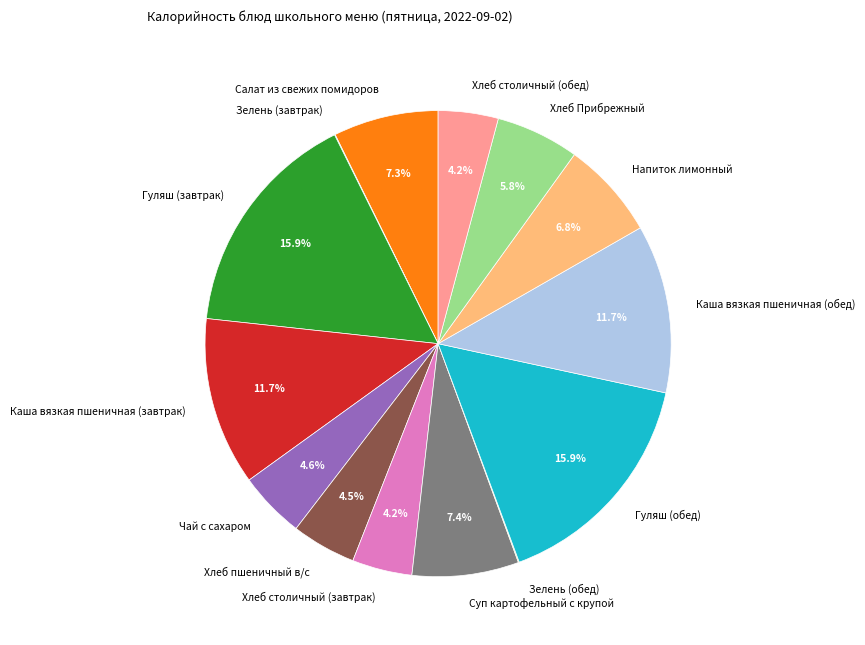

What is the ratio of the value at Суп картофельный с крупой to the value at Каша вязкая пшеничная (завтрак)?

0.6